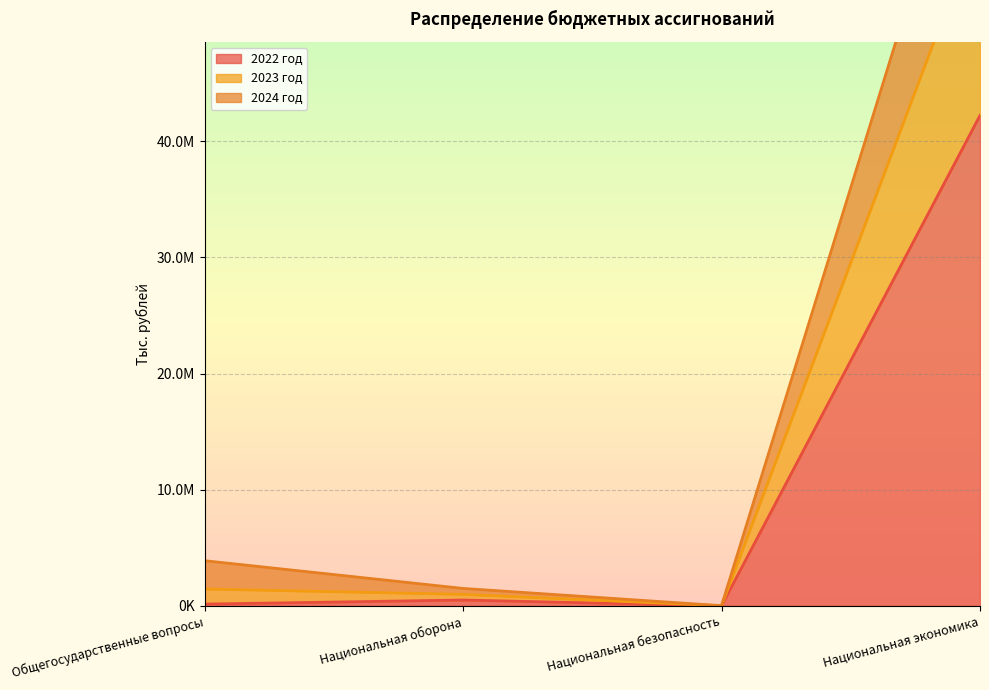

True or false: 2023 год has more than 0 interior local peaks.

False